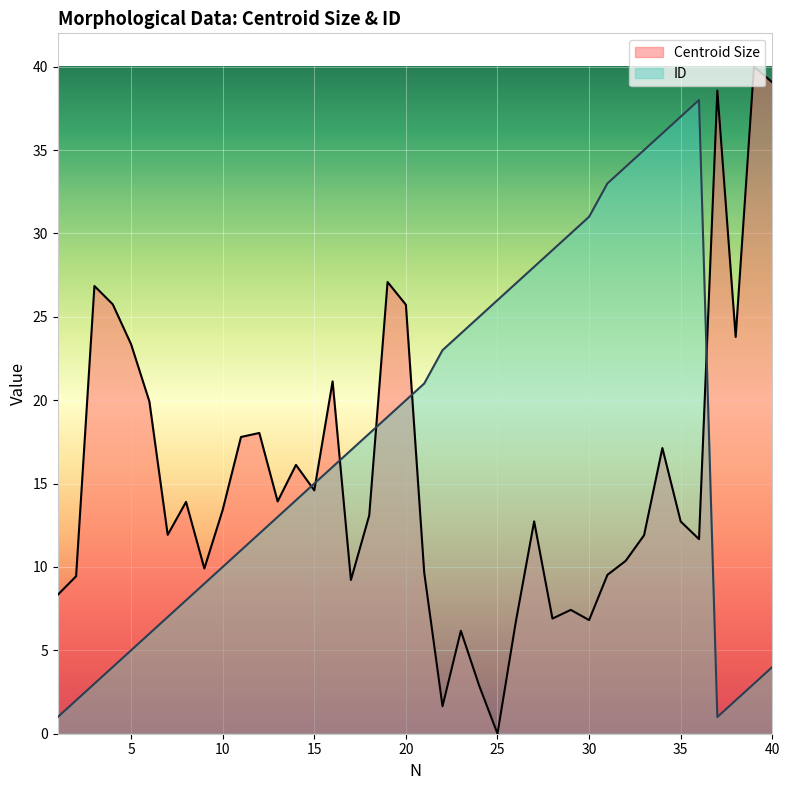

What is the total value across all series at 34?

53.1